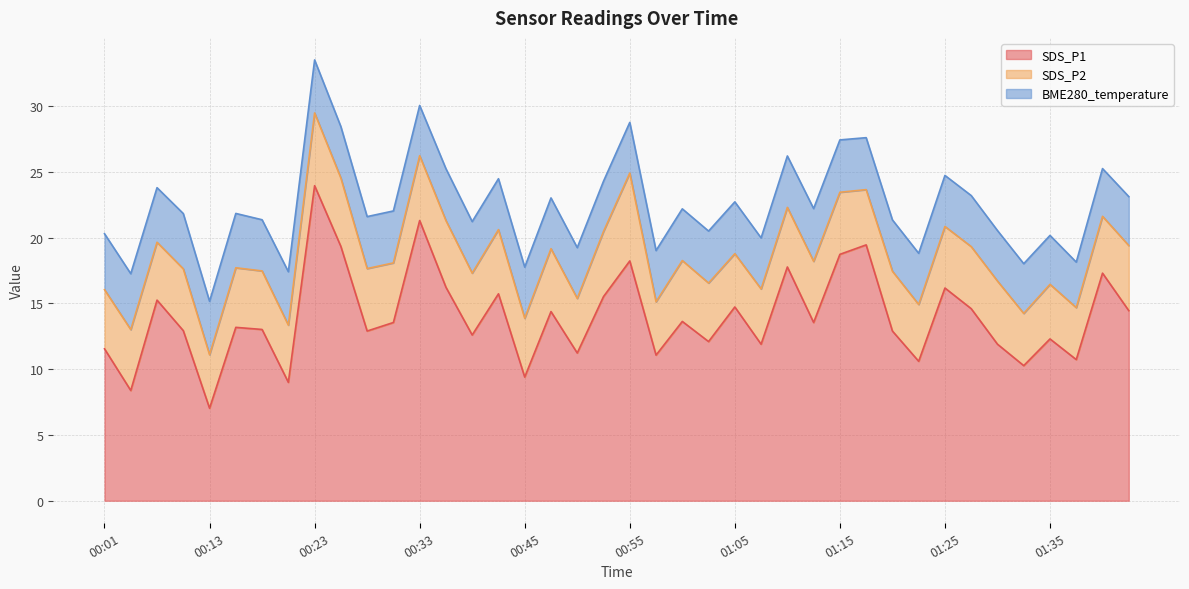

Is the value of SDS_P1 at 01:22 greater than the value of BME280_temperature at 01:10?

Yes